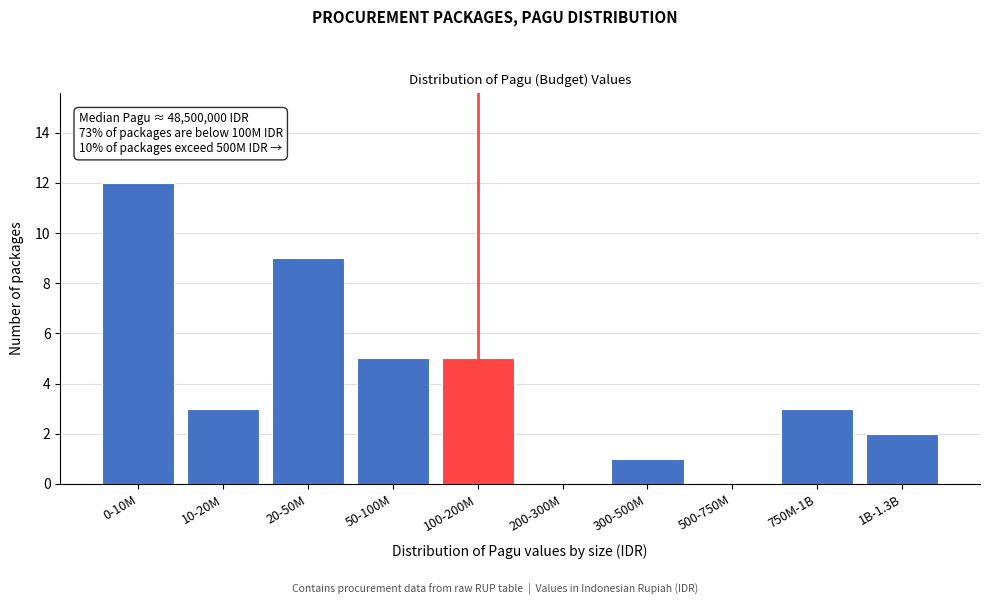

Reading left to right, what are all the values shown in this chart?

0-10M=12	10-20M=3	20-50M=9	50-100M=5	100-200M=5	200-300M=0	300-500M=1	500-750M=0	750M-1B=3	1B-1.3B=2